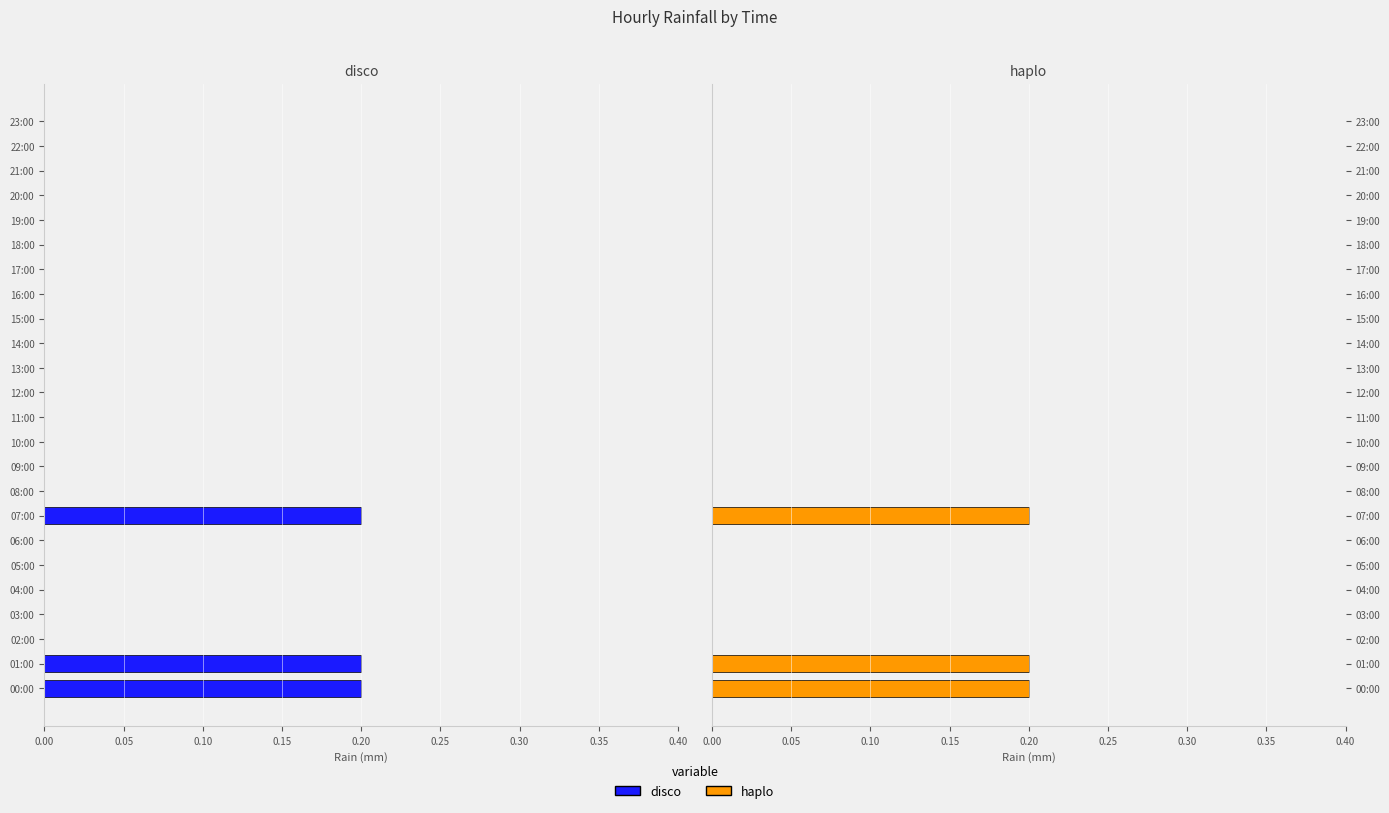

Reading right to left, list all the values displayed in this chart.

disco: 0.0	0.0	0.0	0.0	0.0	0.0	0.0	0.0	0.0	0.0	0.0	0.0	0.0	0.0	0.0	0.0	0.2	0.0	0.0	0.0	0.0	0.0	0.2	0.2
haplo: 0.0	0.0	0.0	0.0	0.0	0.0	0.0	0.0	0.0	0.0	0.0	0.0	0.0	0.0	0.0	0.0	0.2	0.0	0.0	0.0	0.0	0.0	0.2	0.2